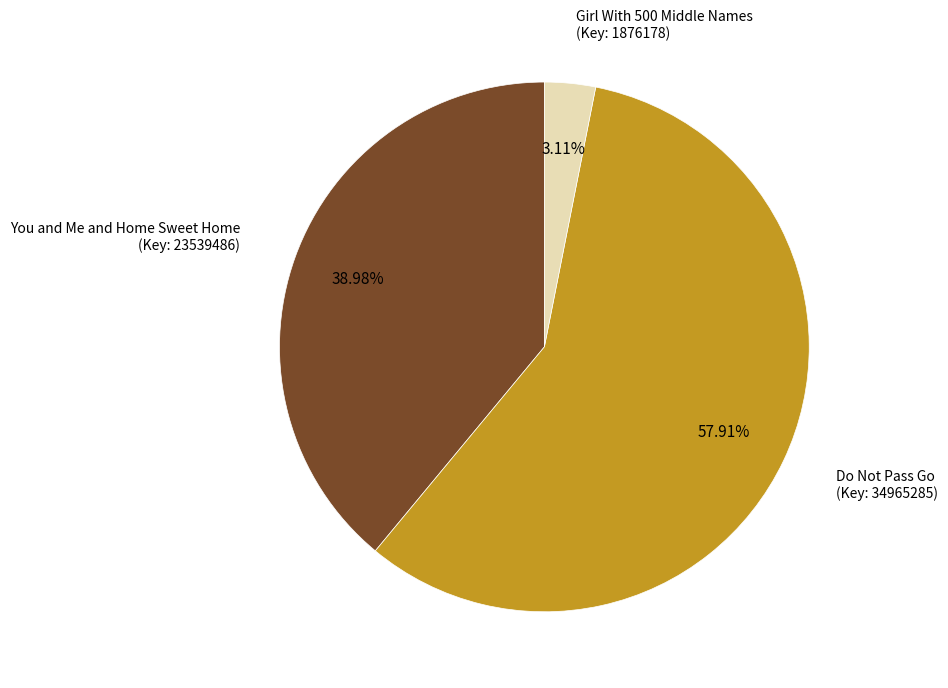

Does any single category account for the majority?

Yes